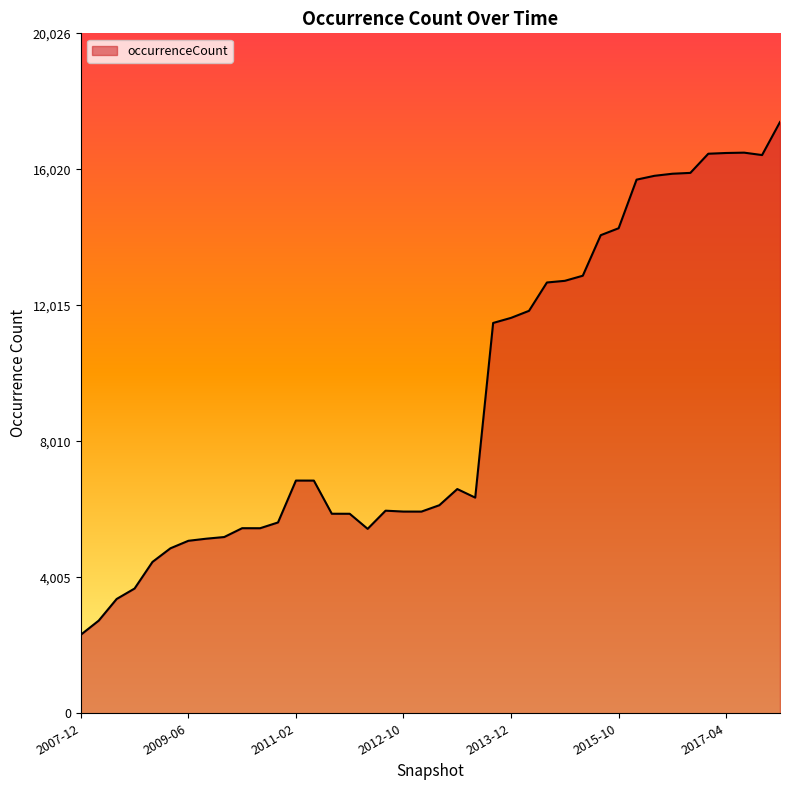

What is the minimum value shown in the chart?

2312